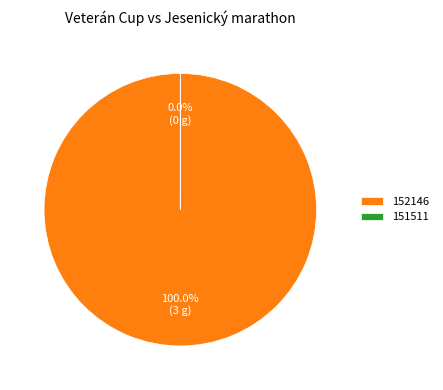

Which category has the biggest portion of the pie?

152146